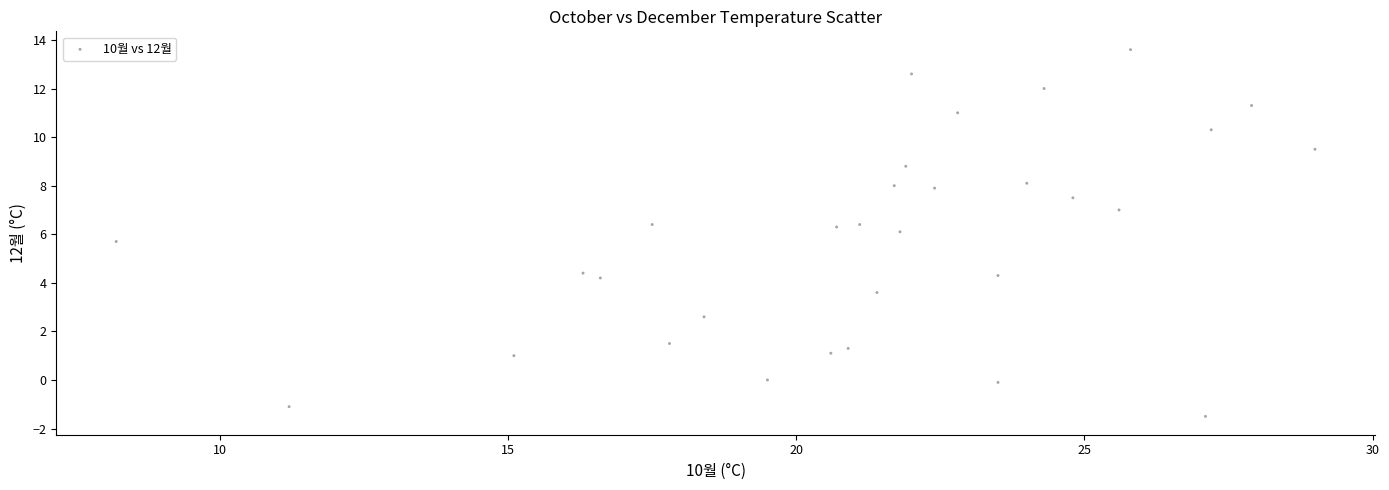

What is the range of X values (max minus min)?

20.8